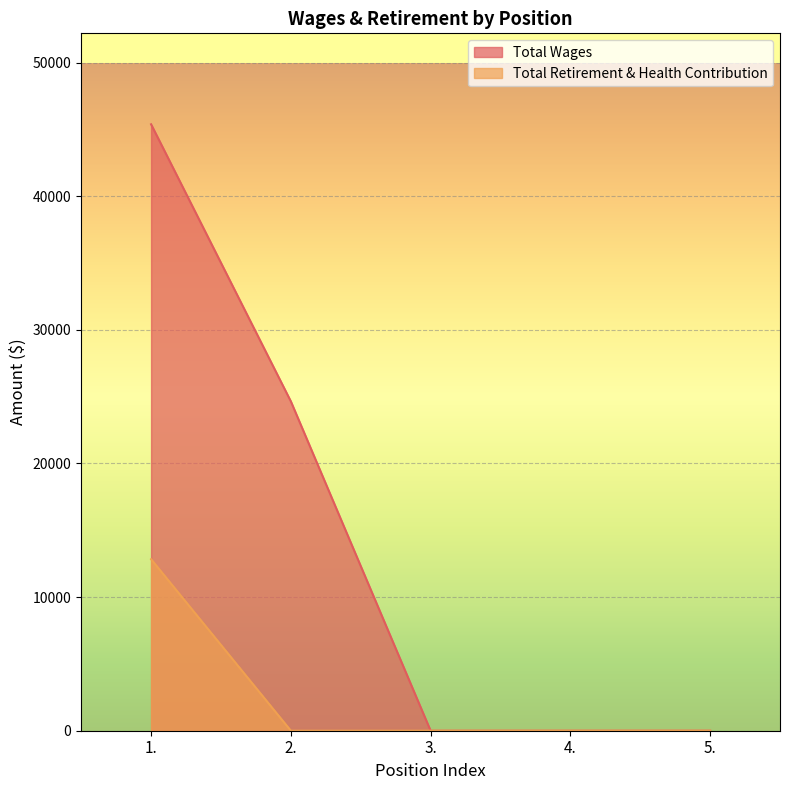

List the series in order of their overall mean, lowest first.

Total Retirement & Health Contribution, Total Wages